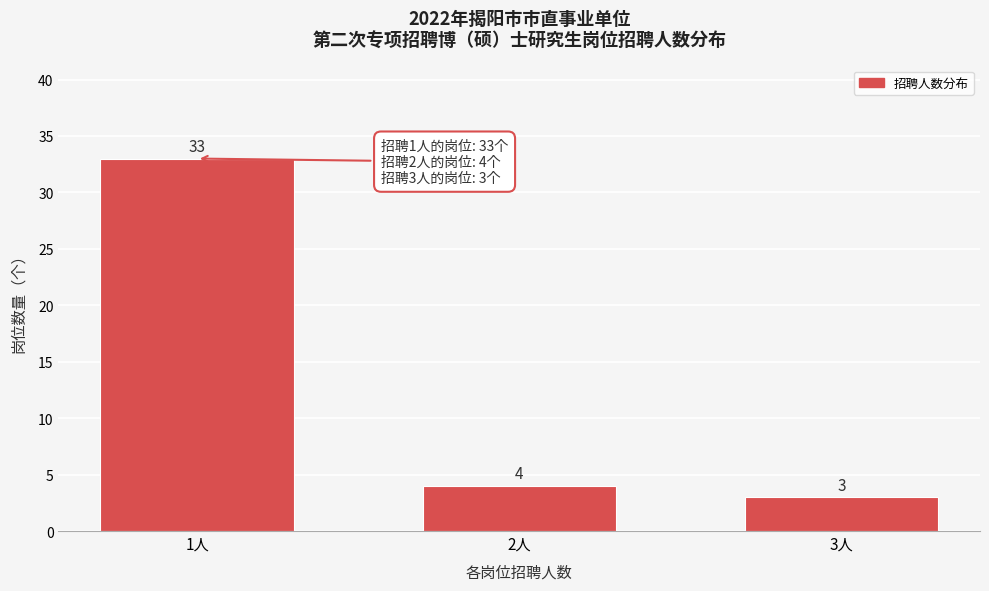

Reading left to right, extract all data points from this chart.

33	4	3